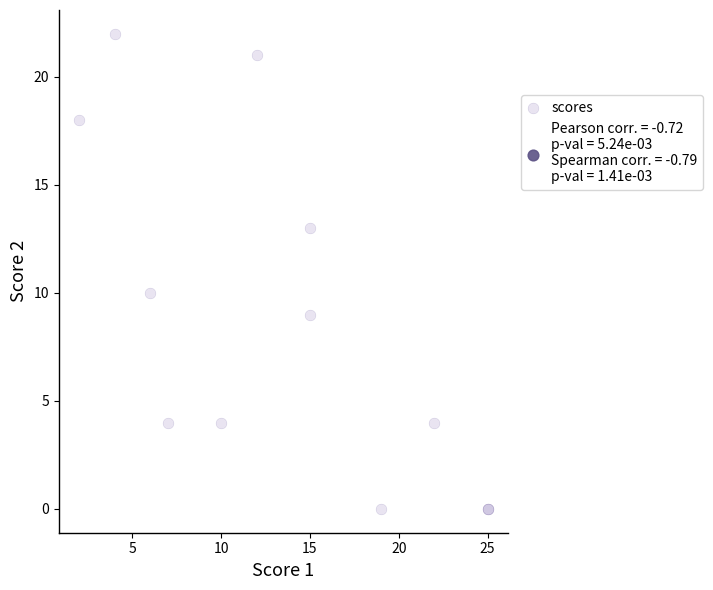

What Y value in the scatter plot is closest to 11?

10